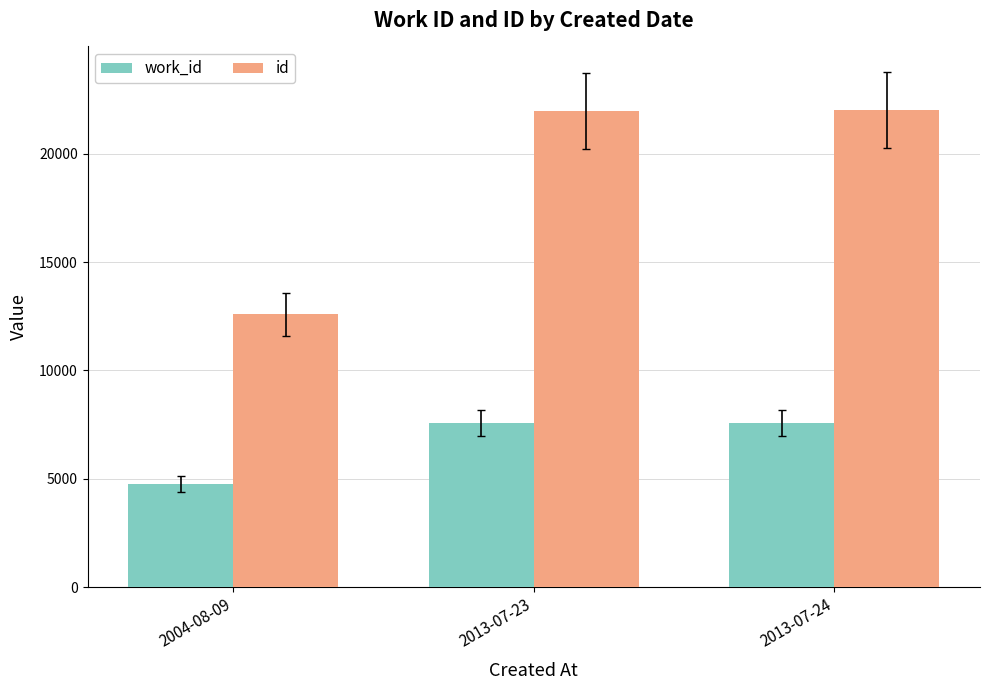

Is the value of work_id at 2013-07-23 greater than the value of id at 2013-07-23?

No